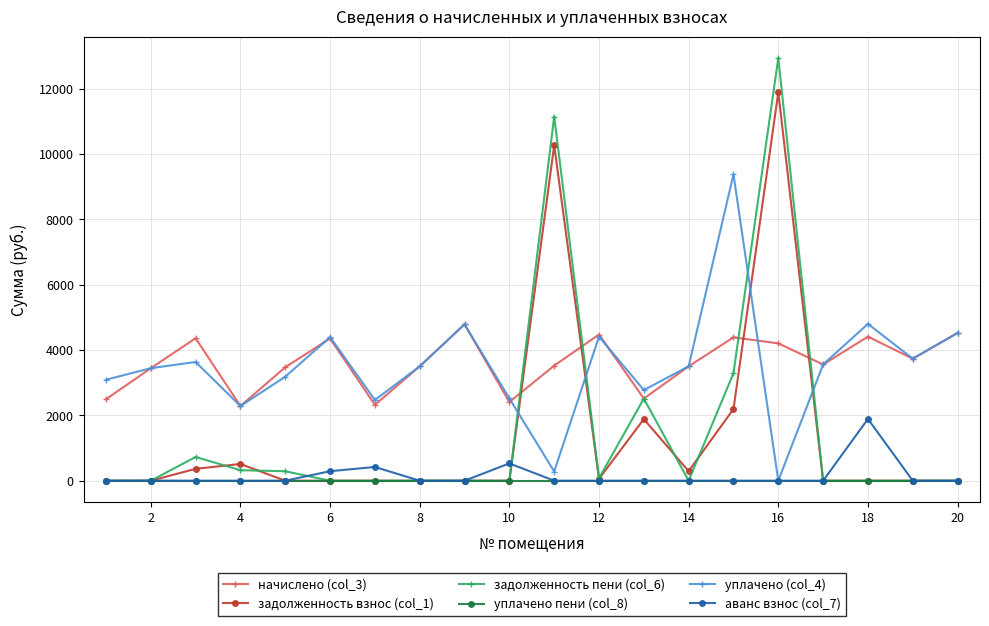

Which series has the widest spread of values?

задолженность пени (col_6)